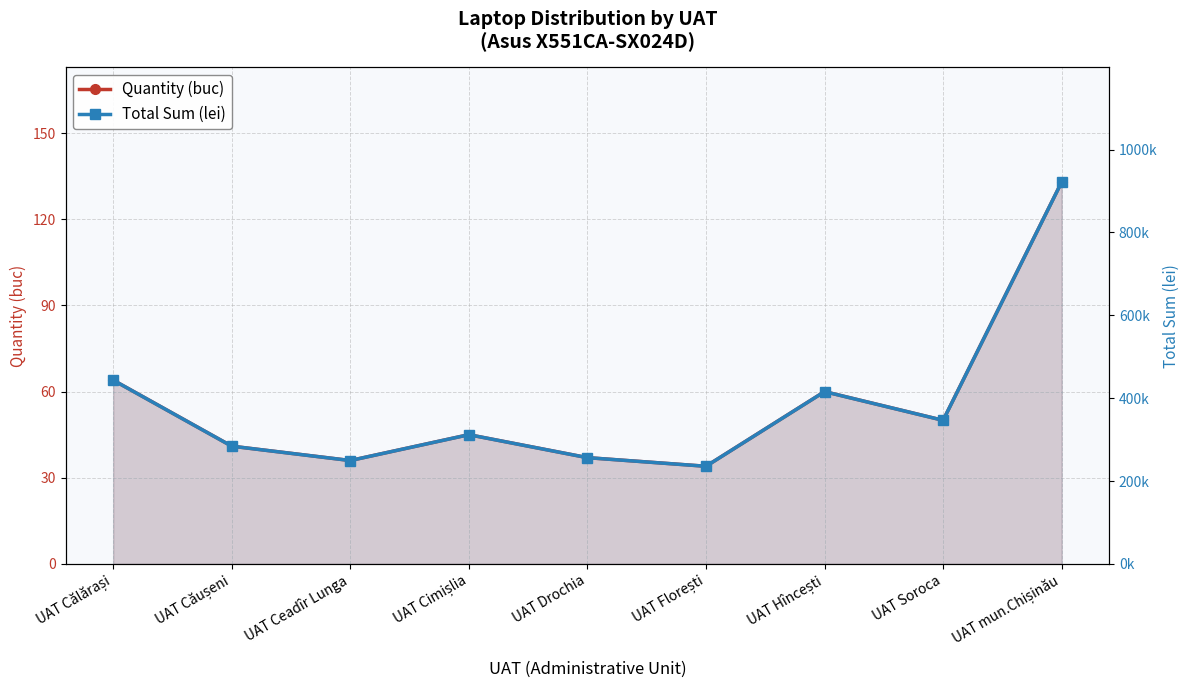

What is the label of the 8th point from the left?

UAT Soroca